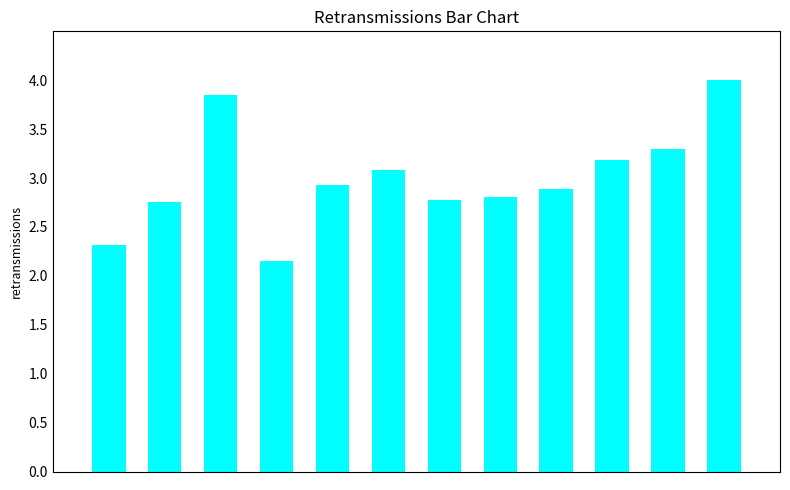

What is the sum of all values?

36.0